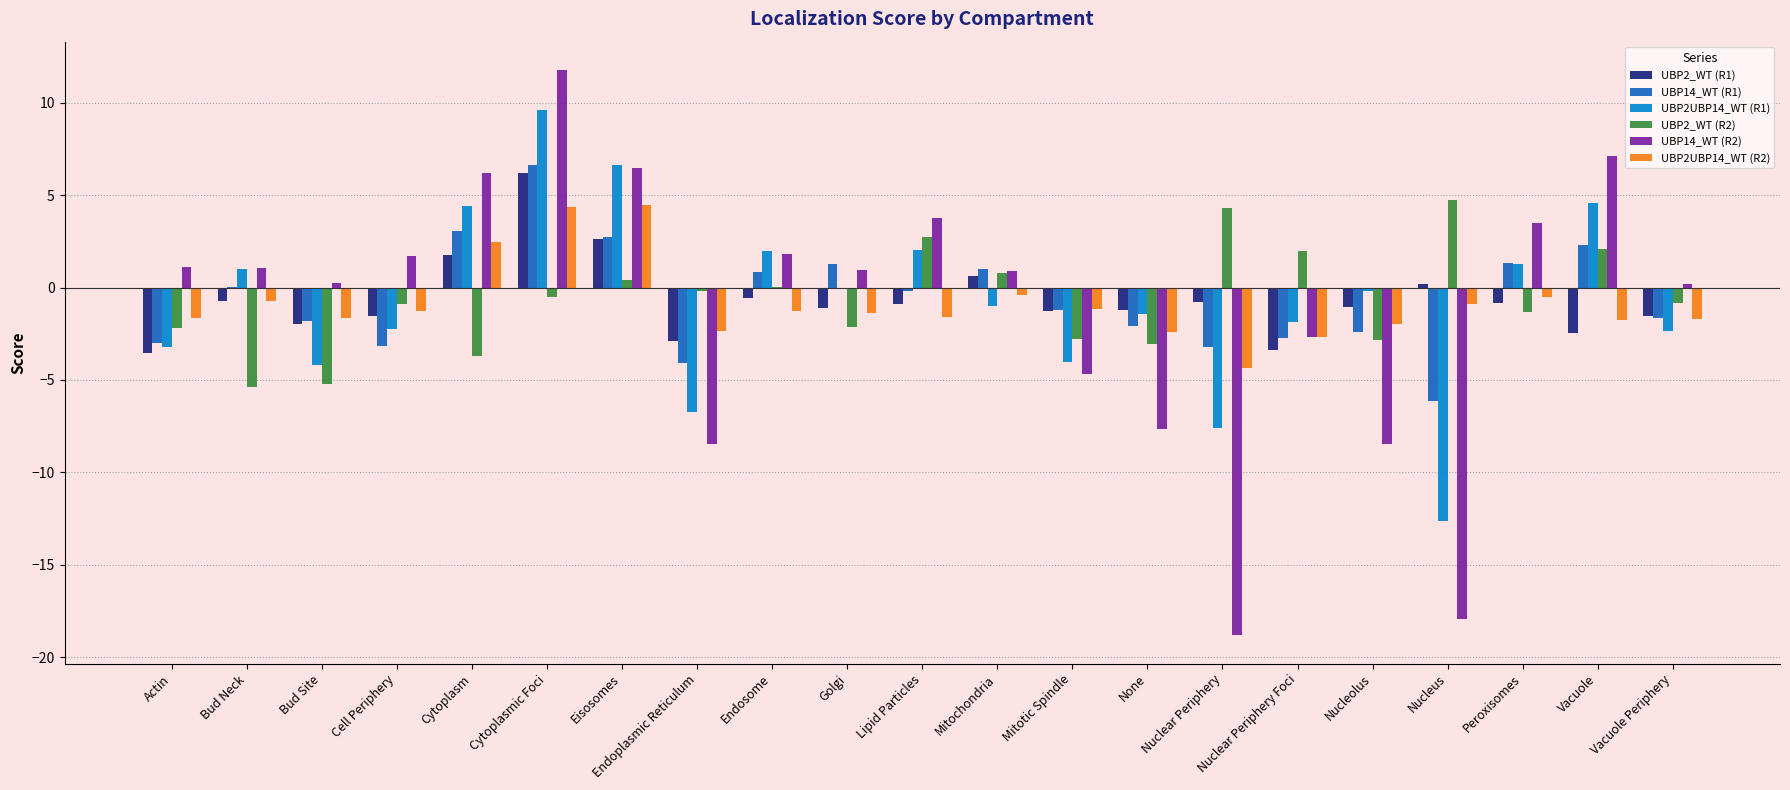

Is it true that UBP14_WT (R2) equals 3.5 at Peroxisomes?

True